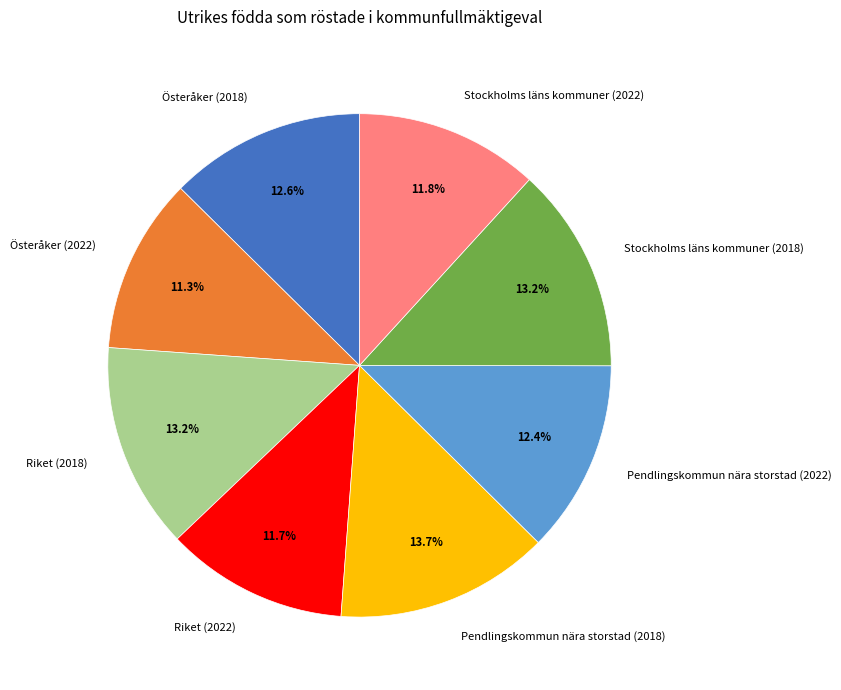

What percentage is the Pendlingskommun nära storstad (2022) slice, to the nearest percent?

12%